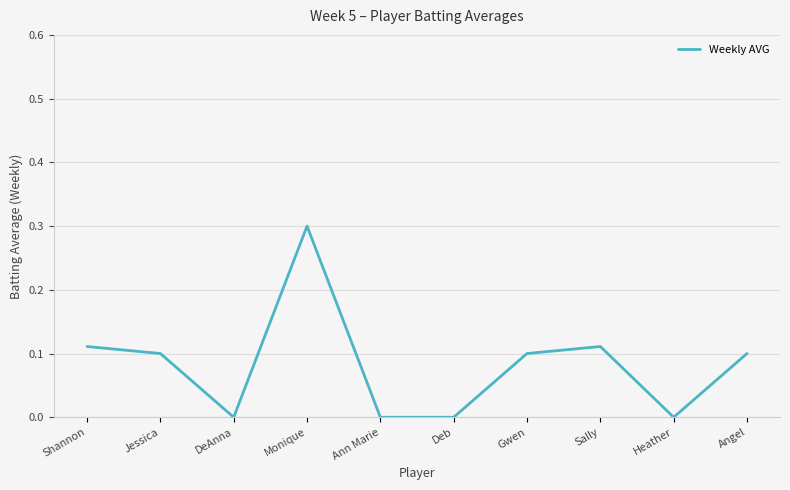

Is it true that the value at Shannon is 0.2?

False